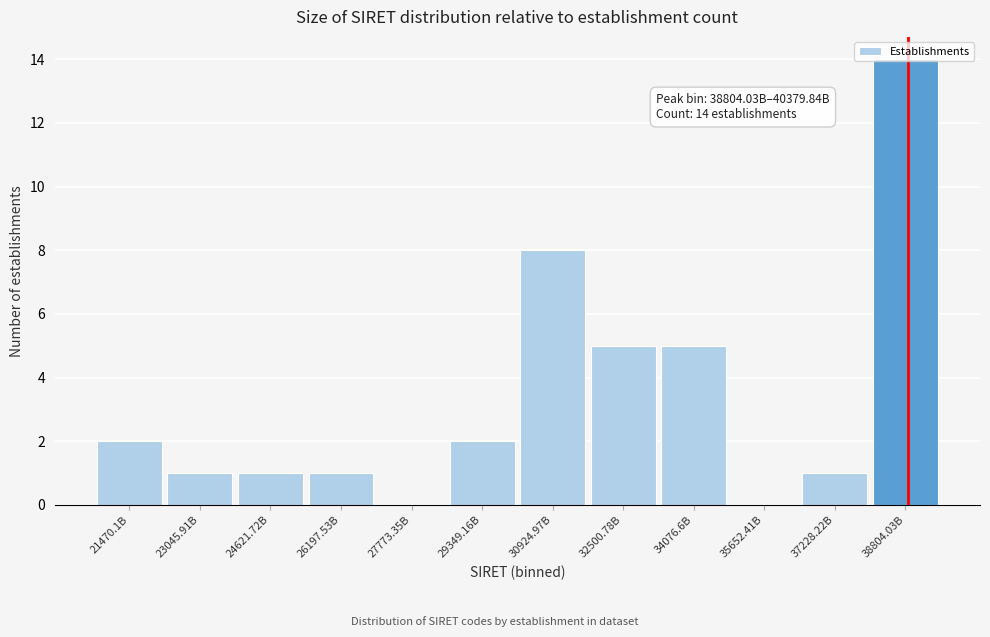

Between 32500.78B and 35652.41B, which is larger?

32500.78B